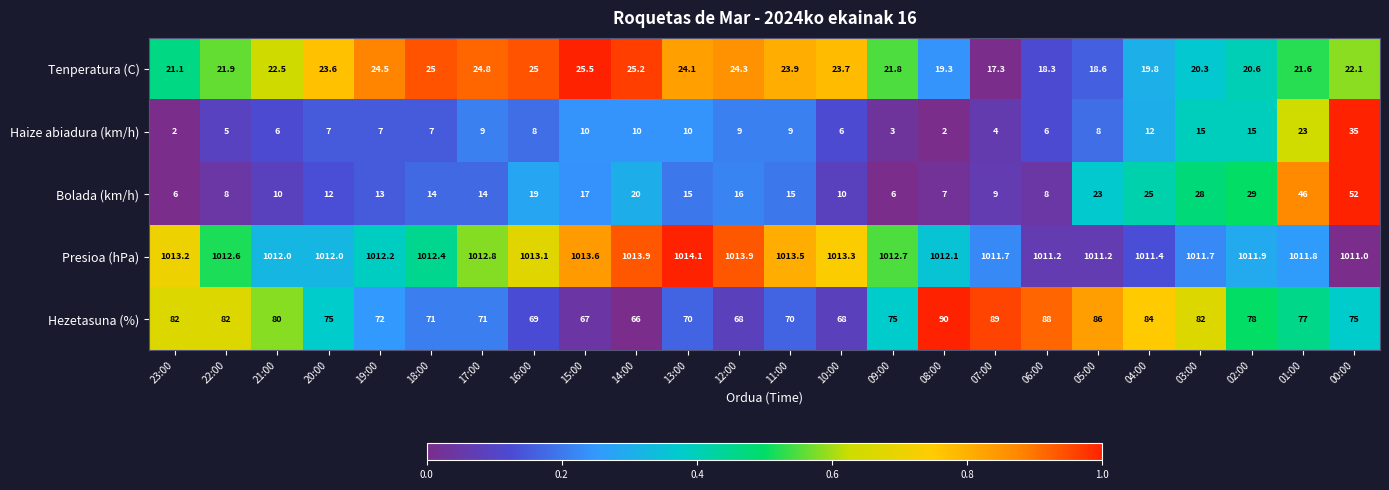

What is the total value across all series at 08:00?

1130.4